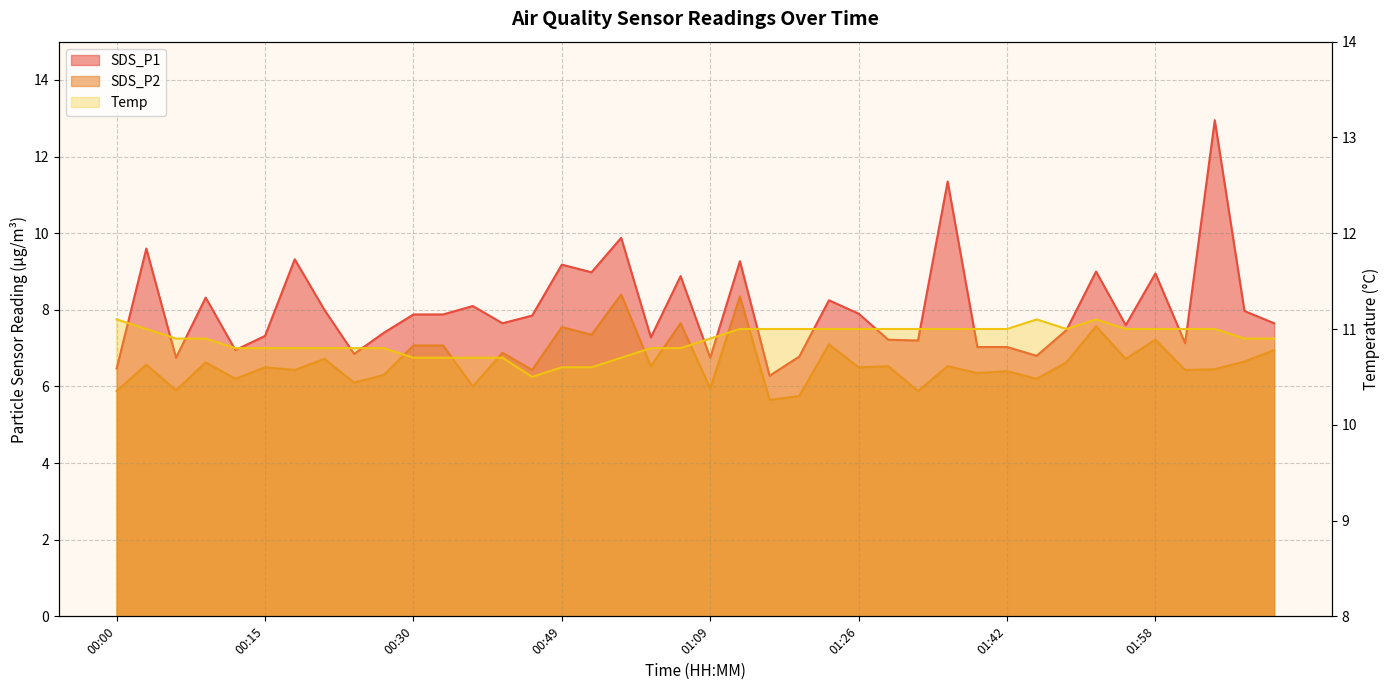

Read the SDS_P2 value at 00:12.

6.2